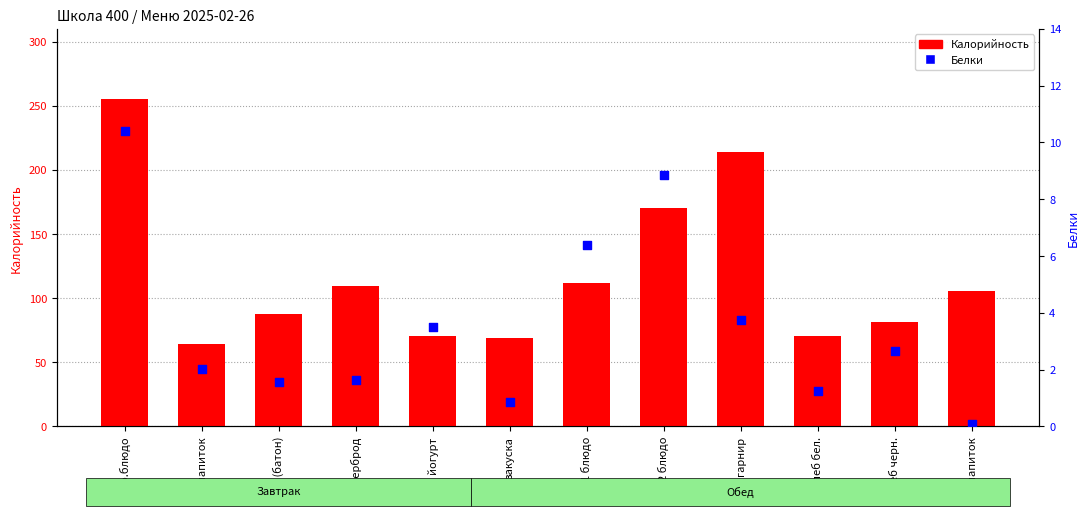

Which series reaches the maximum Y coordinate?

Калорийность